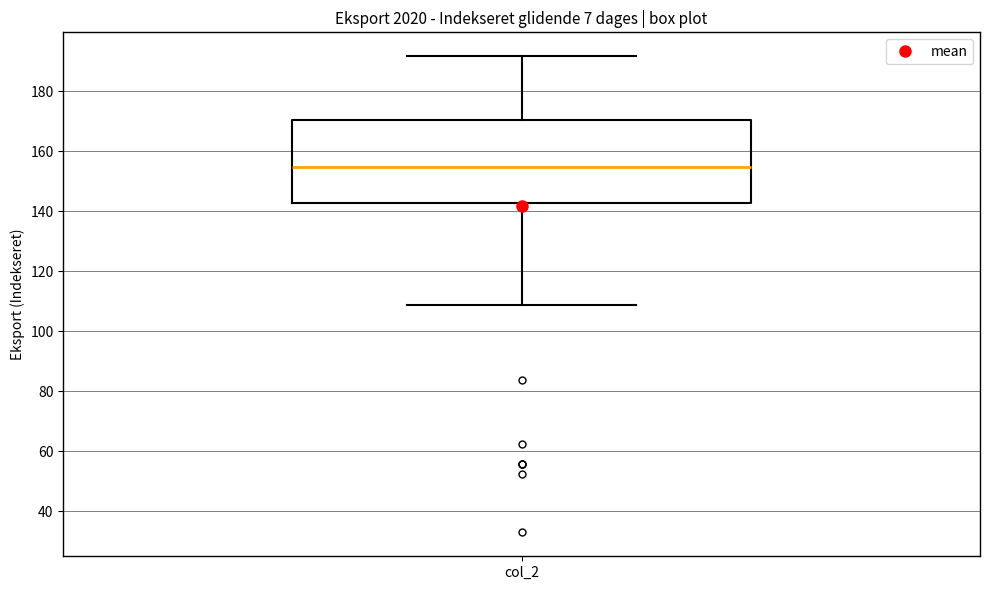

Read this box plot against the y-axis: the position of the median line, the range covered by the box, and the ends of both whiskers. The values are not printed on the chart, so give them approximately, as read against the axis.

median 154, box 142 to 170, whiskers 108 to 192